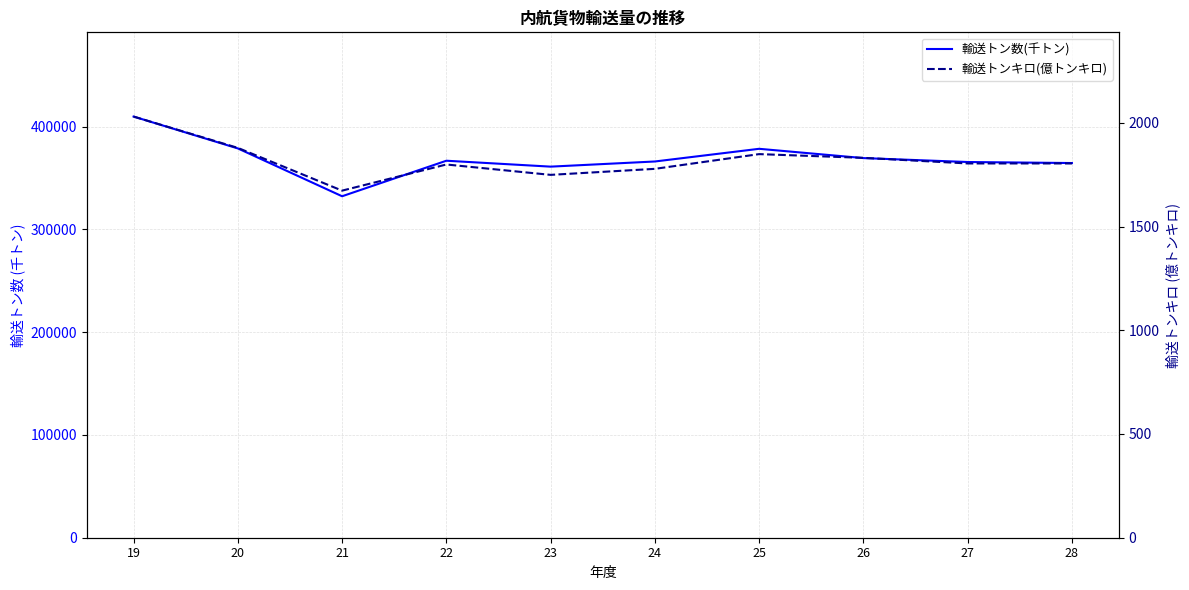

In 輸送トンキロ(億トンキロ), how many points are lower than both neighbors (excluding endpoints)?

2